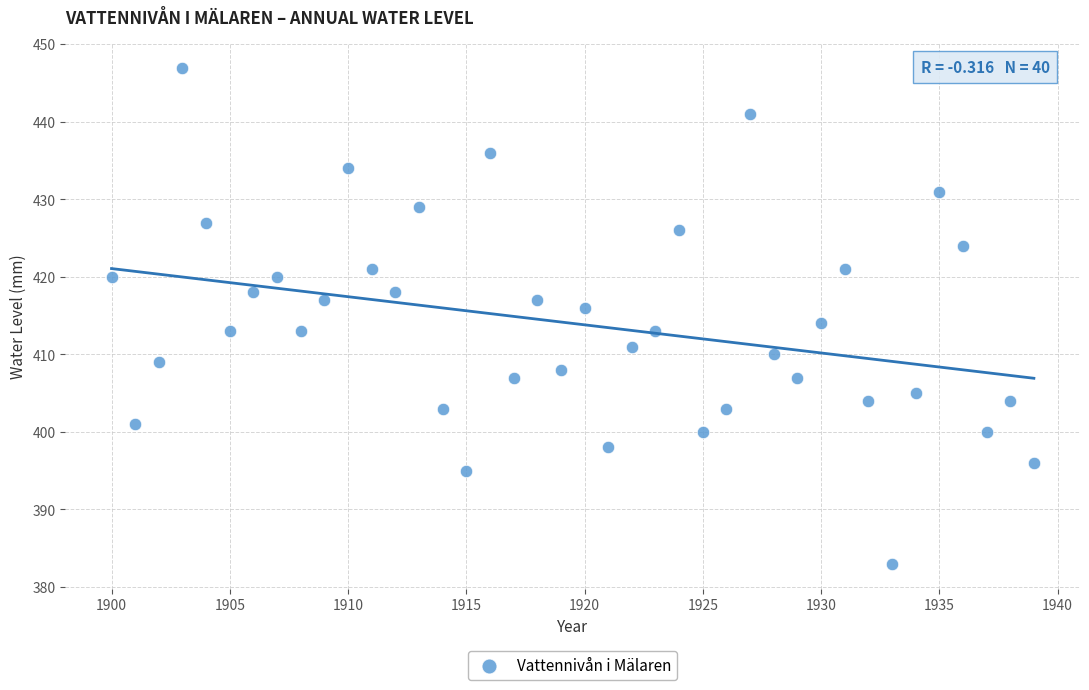

What is the range of X values (max minus min)?

39